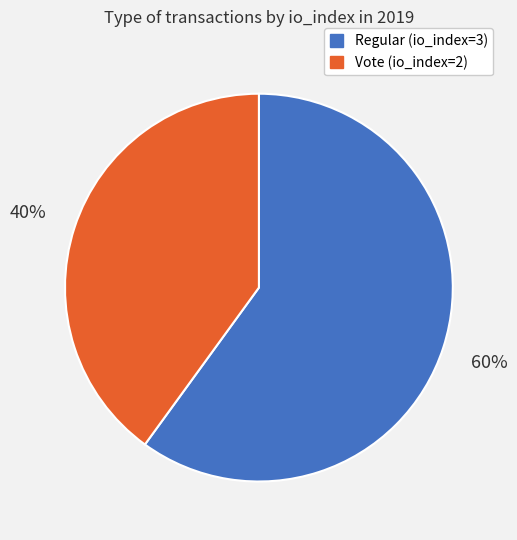

Rank the categories by value from lowest to highest.

Vote (io_index=2), Regular (io_index=3)